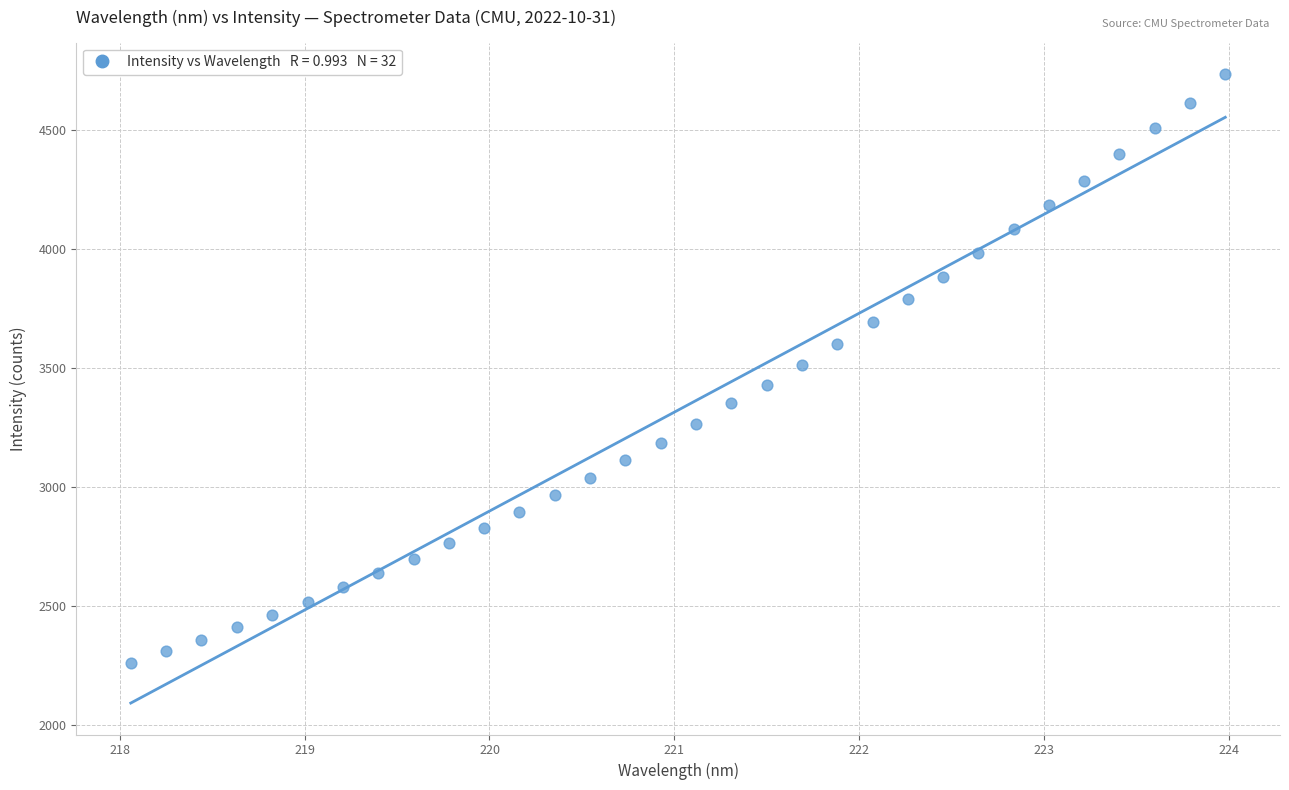

What is the range of Y values (max minus min)?

2475.4